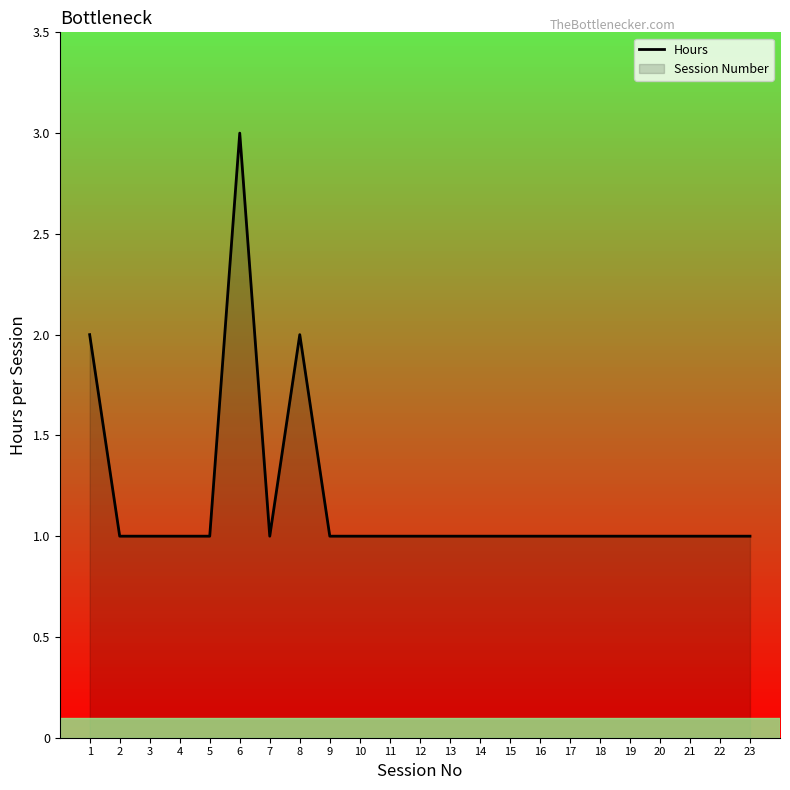

The value at 4 is 1. True or false?

True